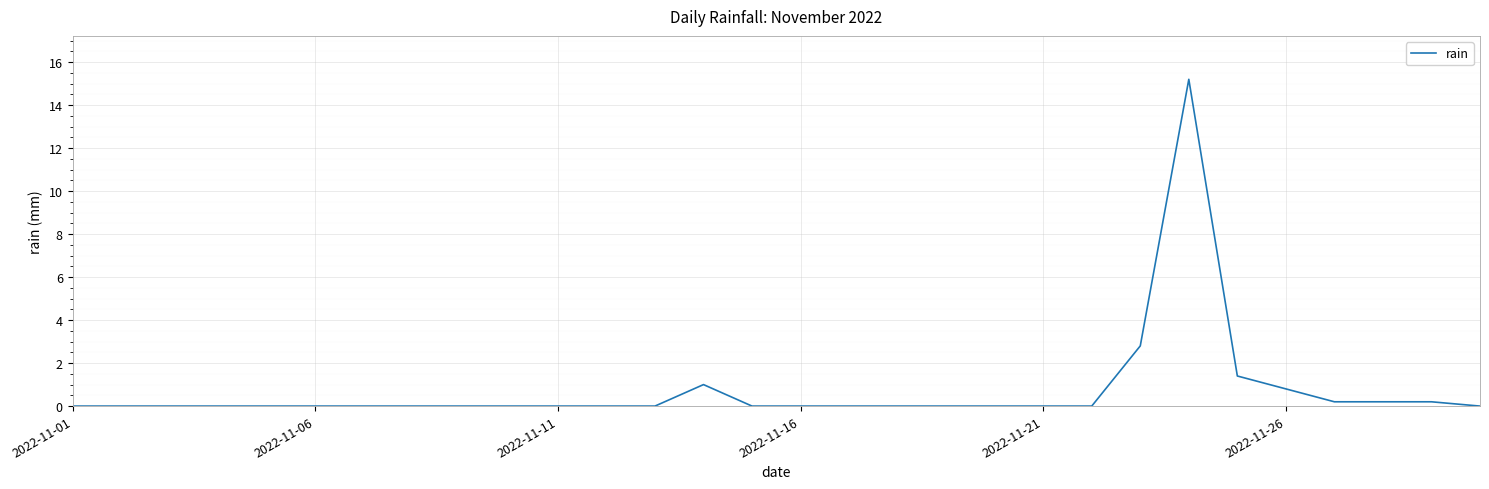

What is the maximum value shown in the chart?

15.2